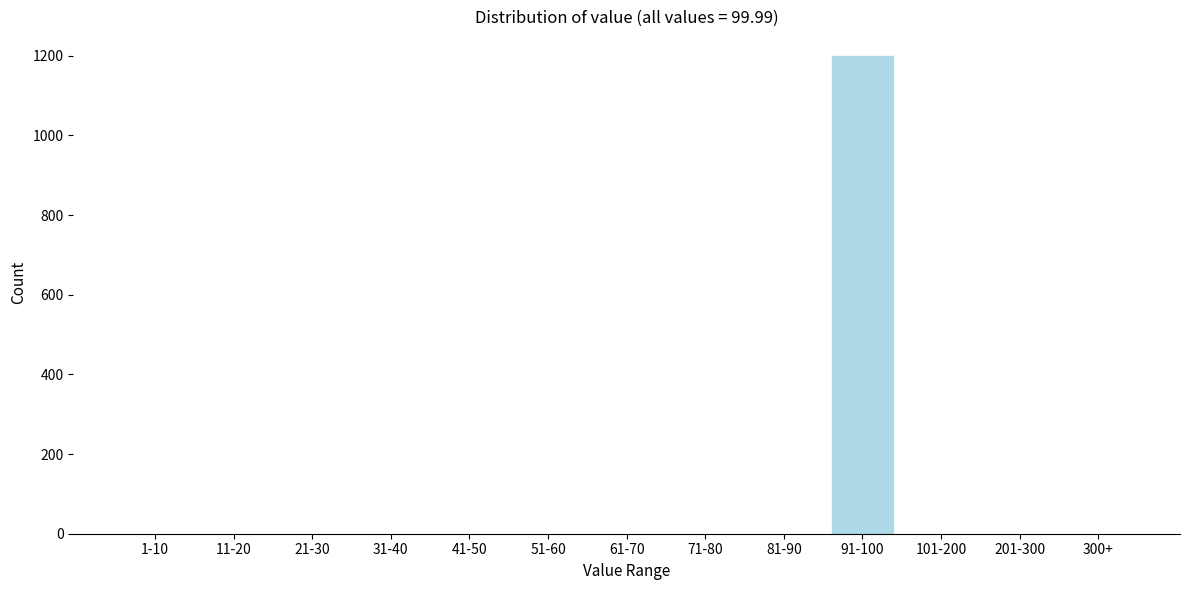

Reading right to left, what are all the values shown in this chart?

300+=0	201-300=0	101-200=0	91-100=1201	81-90=0	71-80=0	61-70=0	51-60=0	41-50=0	31-40=0	21-30=0	11-20=0	1-10=0